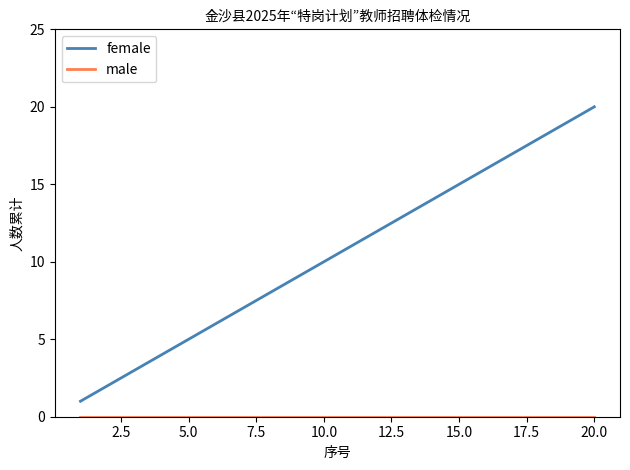

What is the greatest value displayed?

20